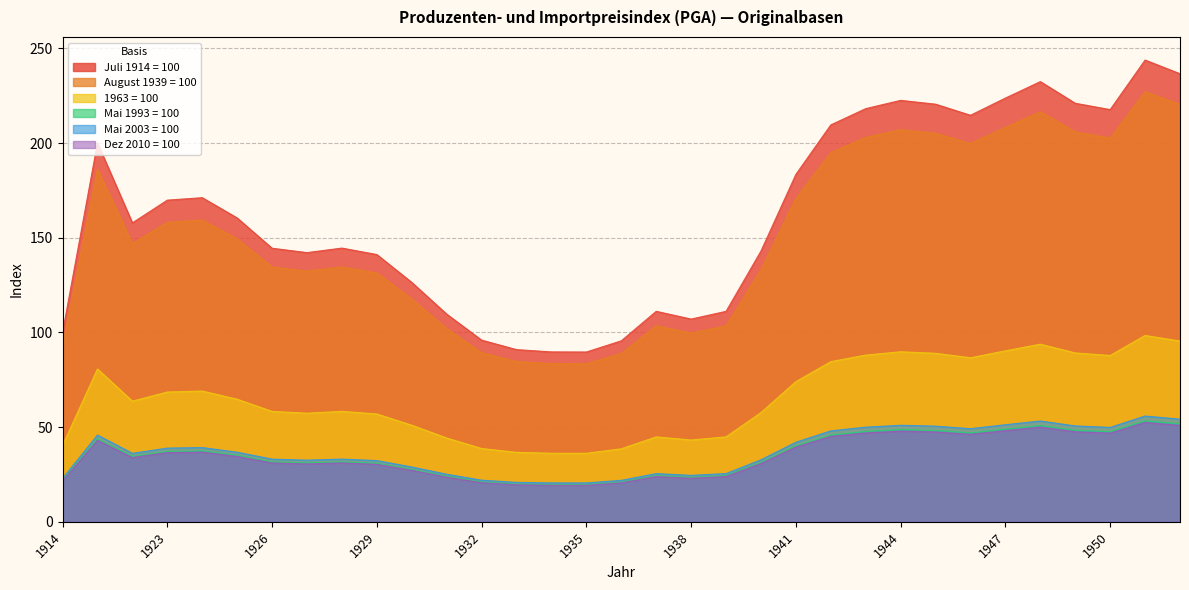

At how many categories does at least one series exceed 175?

13